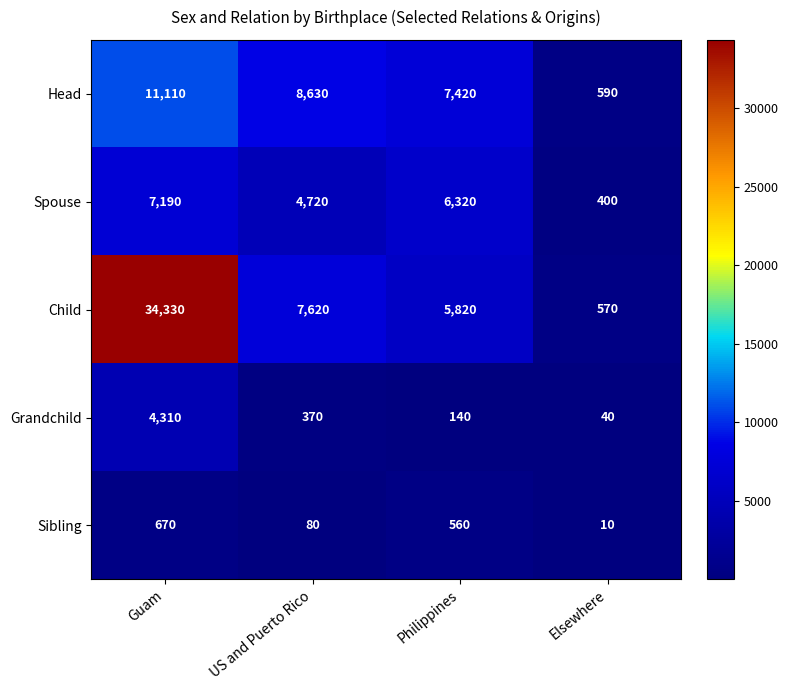

Reading right to left, transcribe all the data shown in this chart.

Head: 590	7420	8630	11110
Spouse: 400	6320	4720	7190
Child: 570	5820	7620	34330
Grandchild: 40	140	370	4310
Sibling: 10	560	80	670